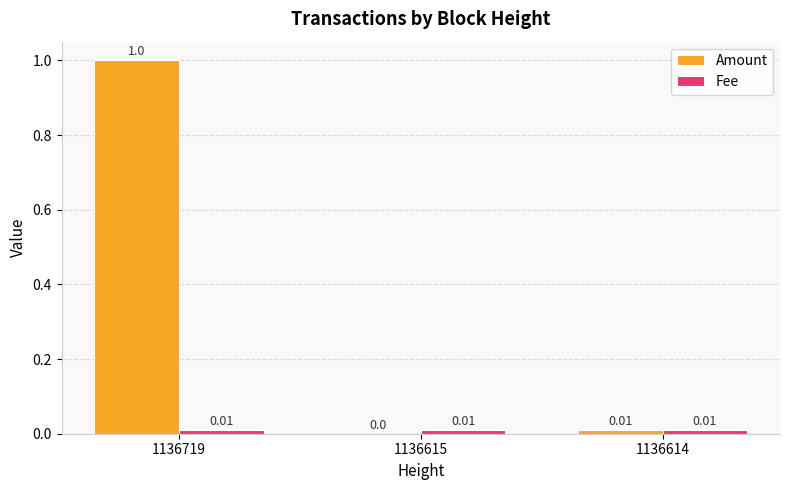

What is the sum of the Amount values at 1136719 and 1136614?

1.0